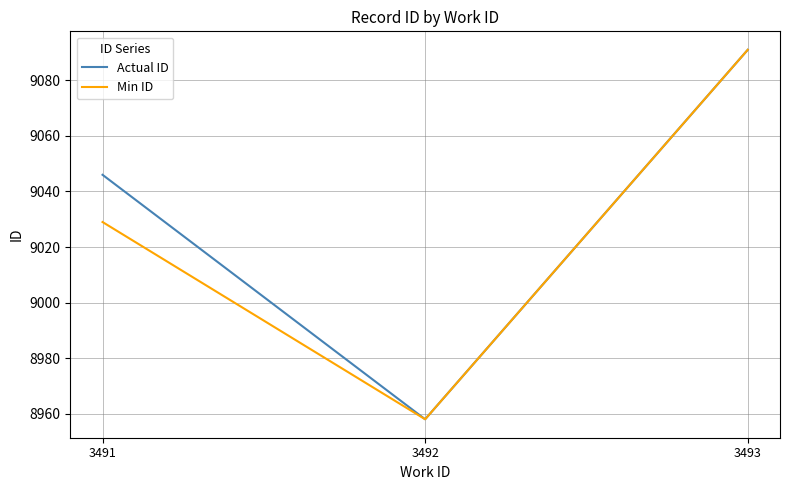

The value of Actual ID at 3491 is 9046. True or false?

True